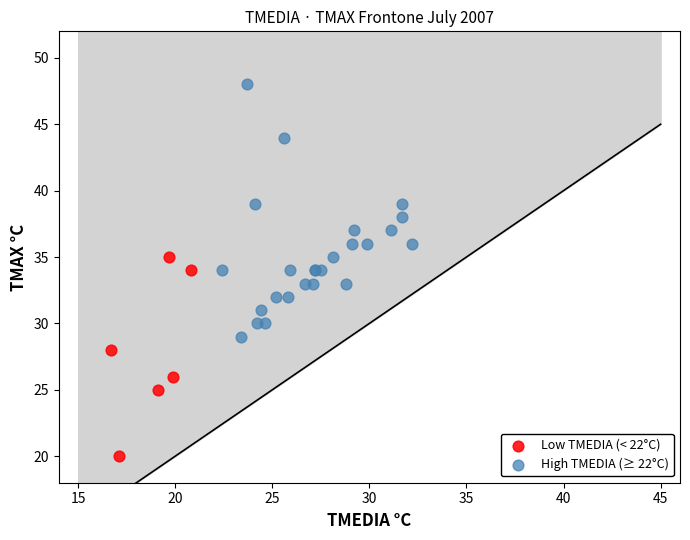

Which series has the widest spread of Y values?

High TMEDIA (≥ 22°C)